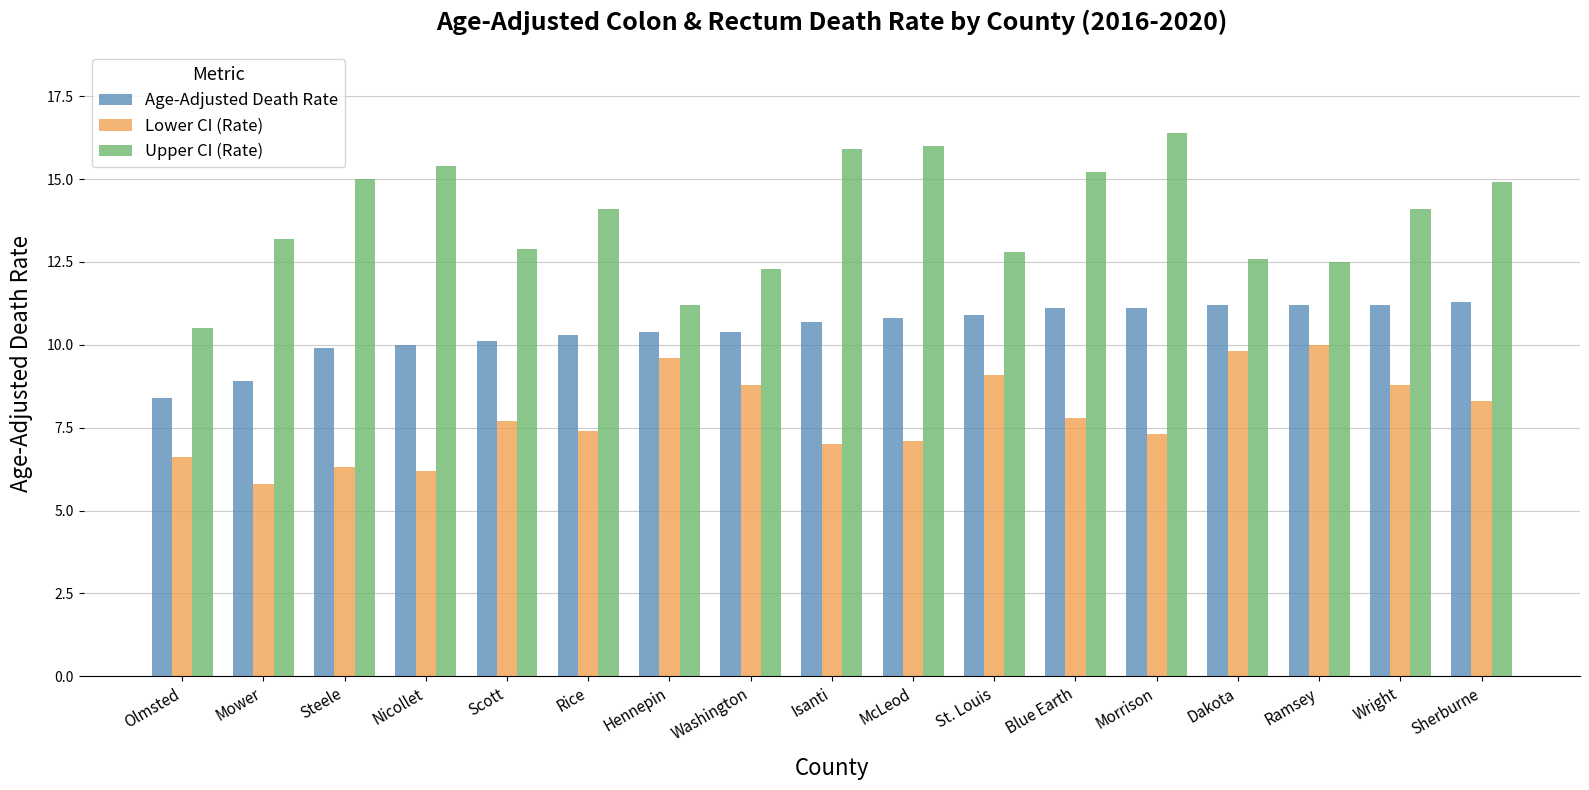

Rank the series by their average value, from lowest to highest.

Lower CI (Rate), Age-Adjusted Death Rate, Upper CI (Rate)